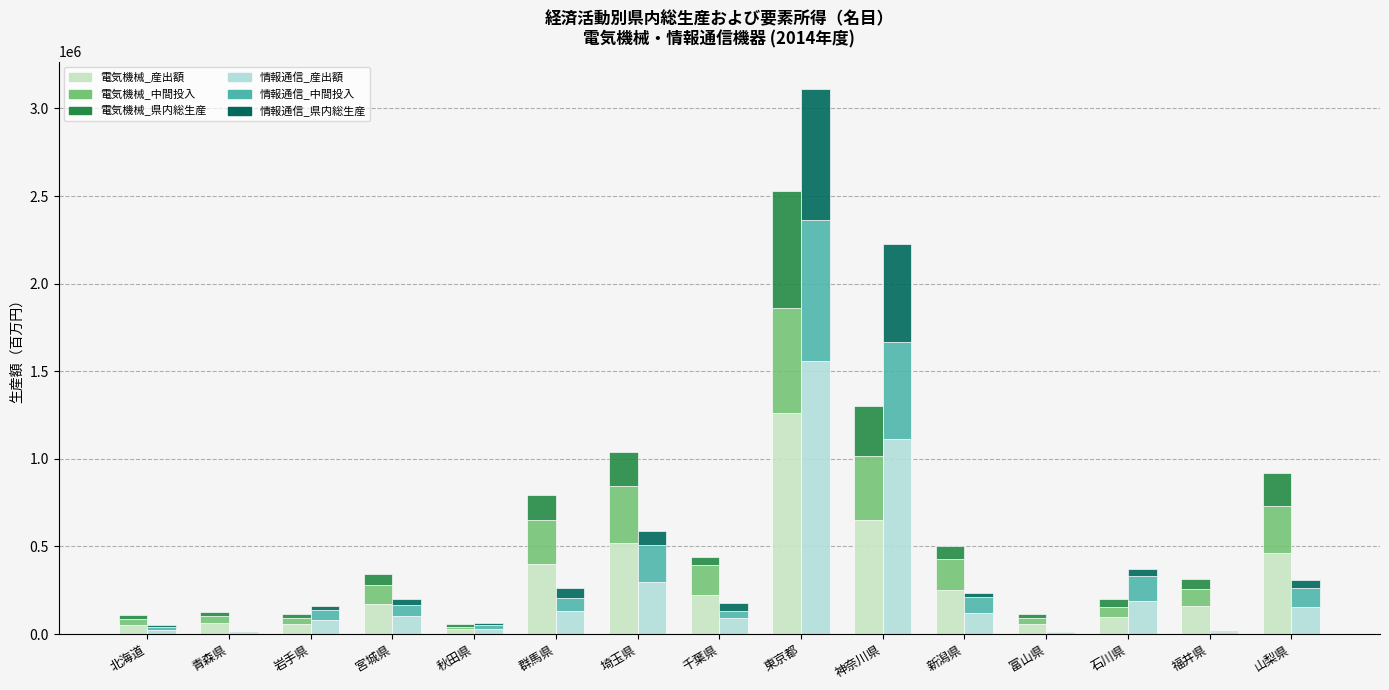

What is the minimum value for 電気機械_中間投入?

14043